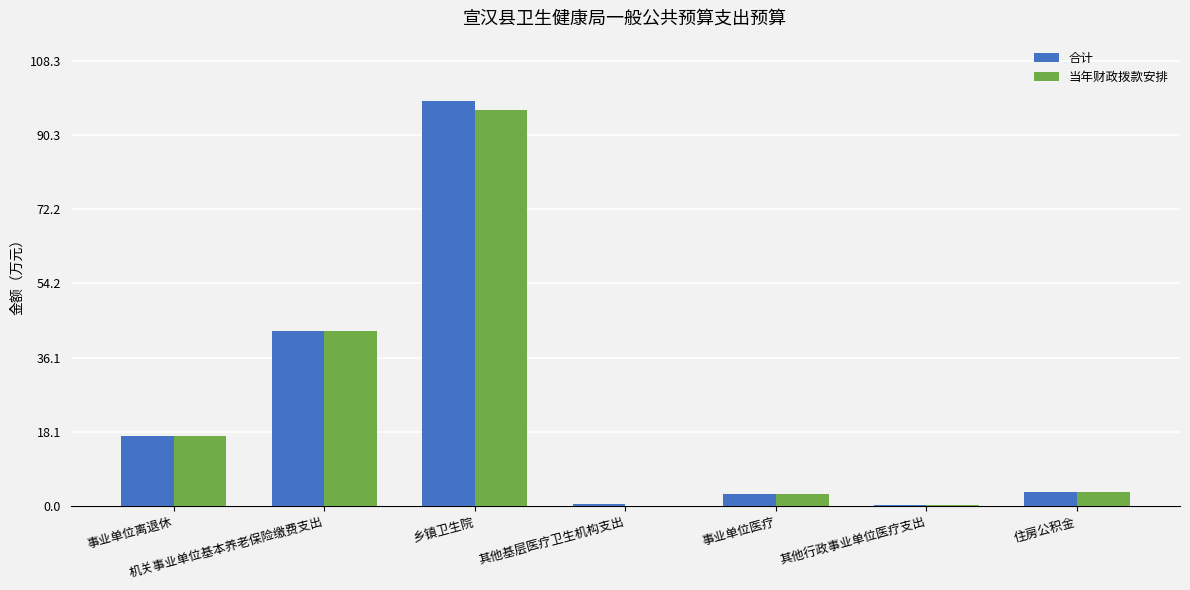

What is the approximate value of 合计 at 事业单位离退休?

17.0